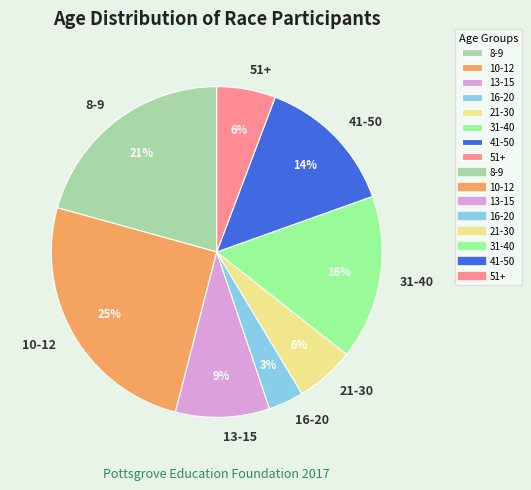

How many slices are in this pie chart?

8